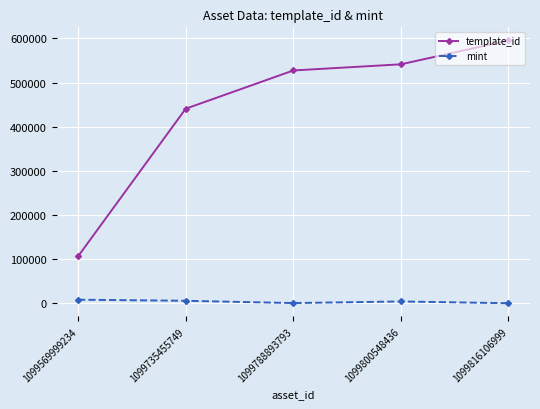

Rank the series at 1099735455749 from highest to lowest value.

template_id, mint